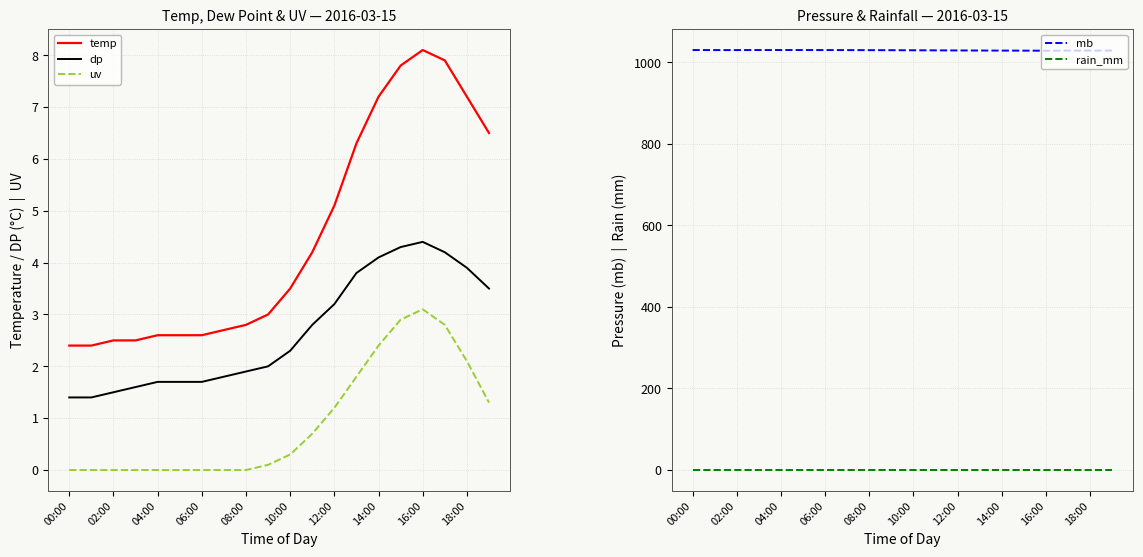

What is the maximum value for uv?

3.1